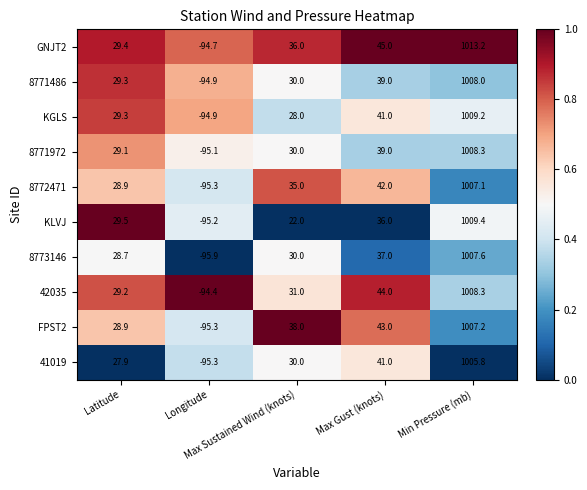

What is the average value of the 8771486 series?

202.3